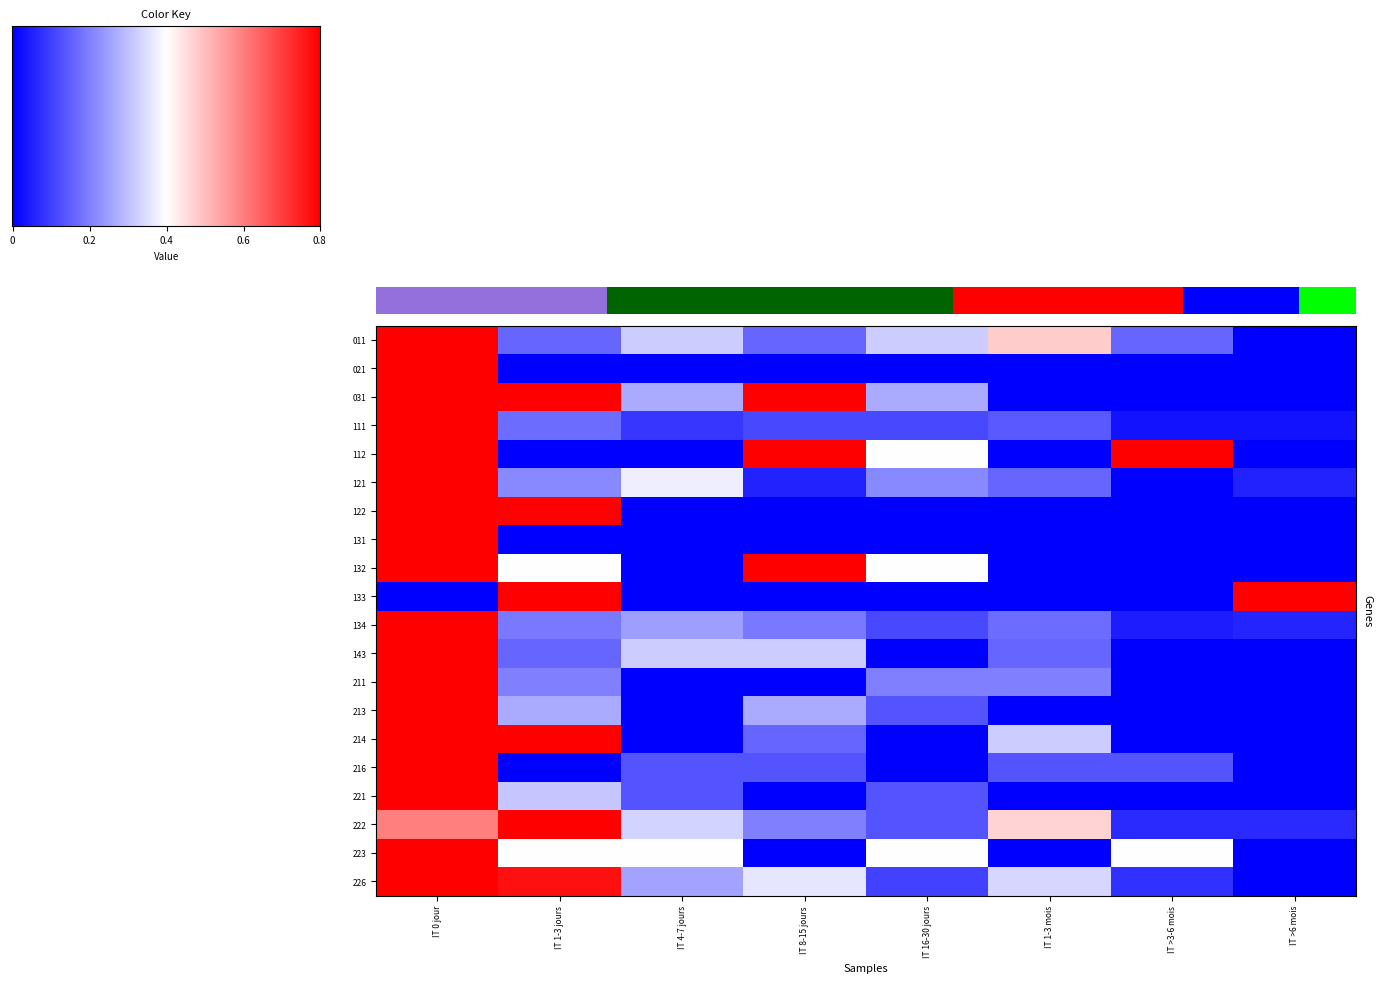

What is the spread (max minus min) of values at IT 16-30 jours?

0.5